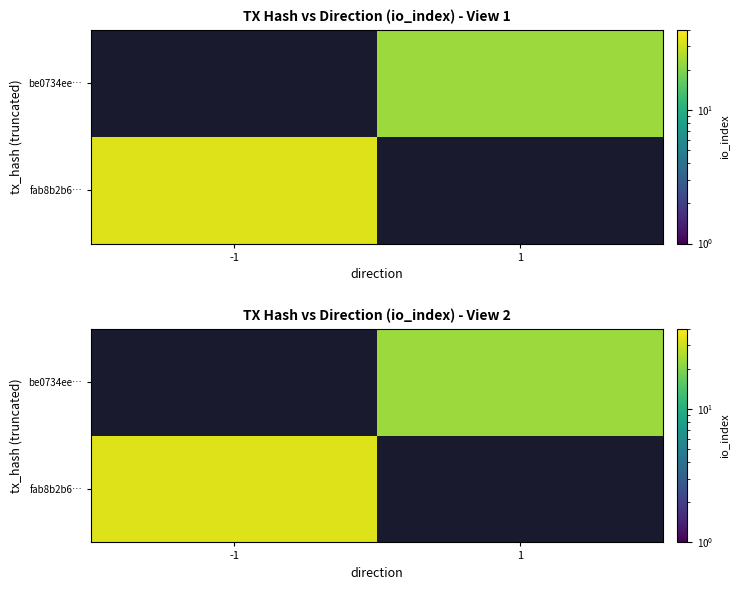

Rank the series by their maximum value, from highest to lowest.

fab8b2b6…, be0734ee…